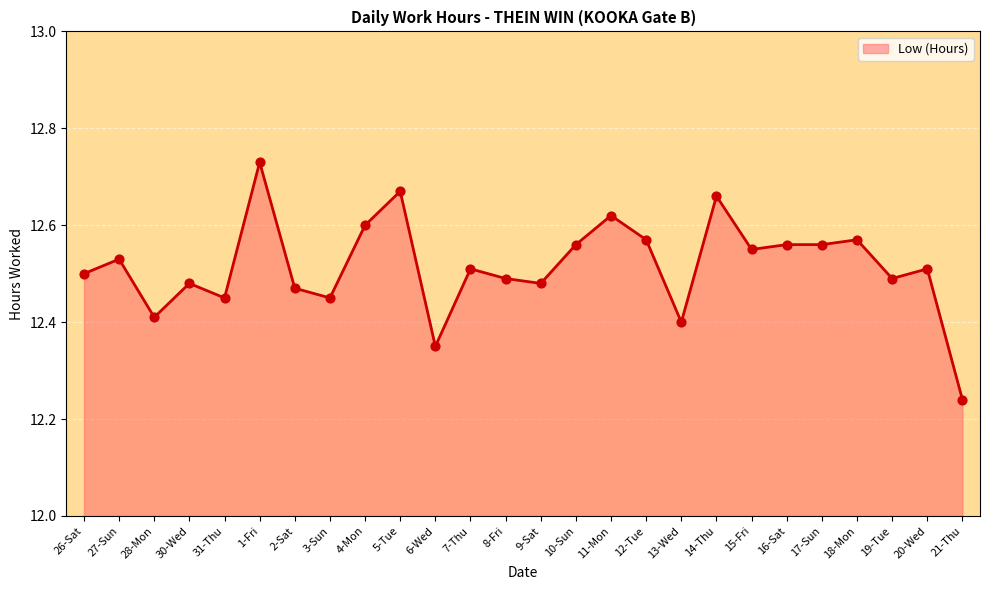

Between 26-Sat and 1-Fri, which is larger?

1-Fri